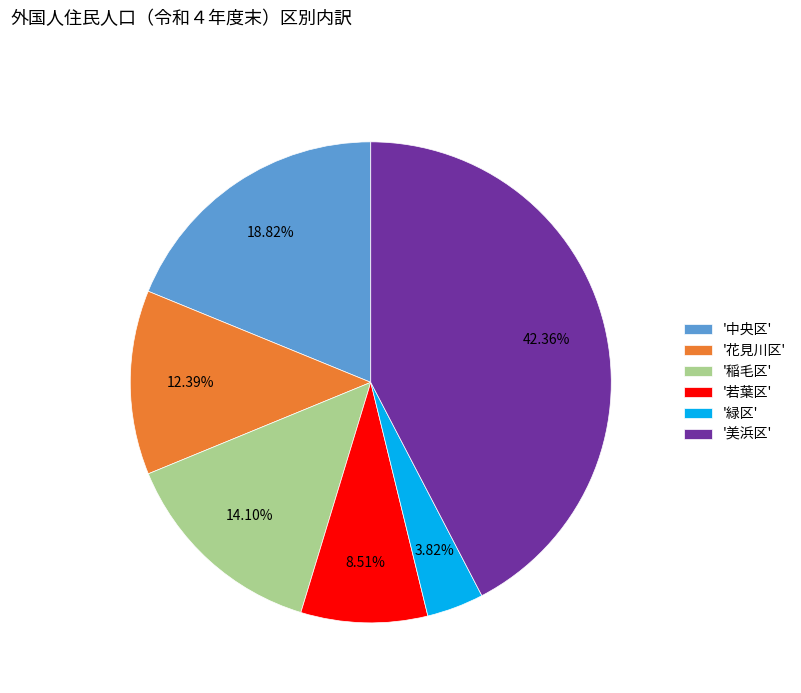

Between '緑区' and '花見川区', which is larger?

'花見川区'